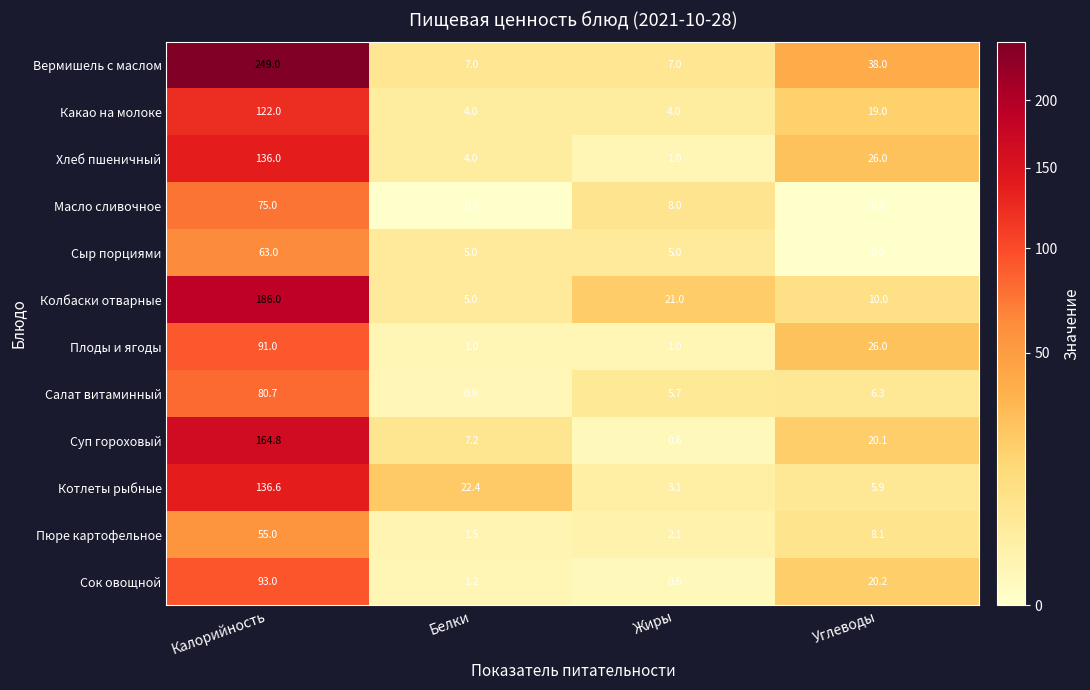

What is the sum of all Пюре картофельное values?

66.7